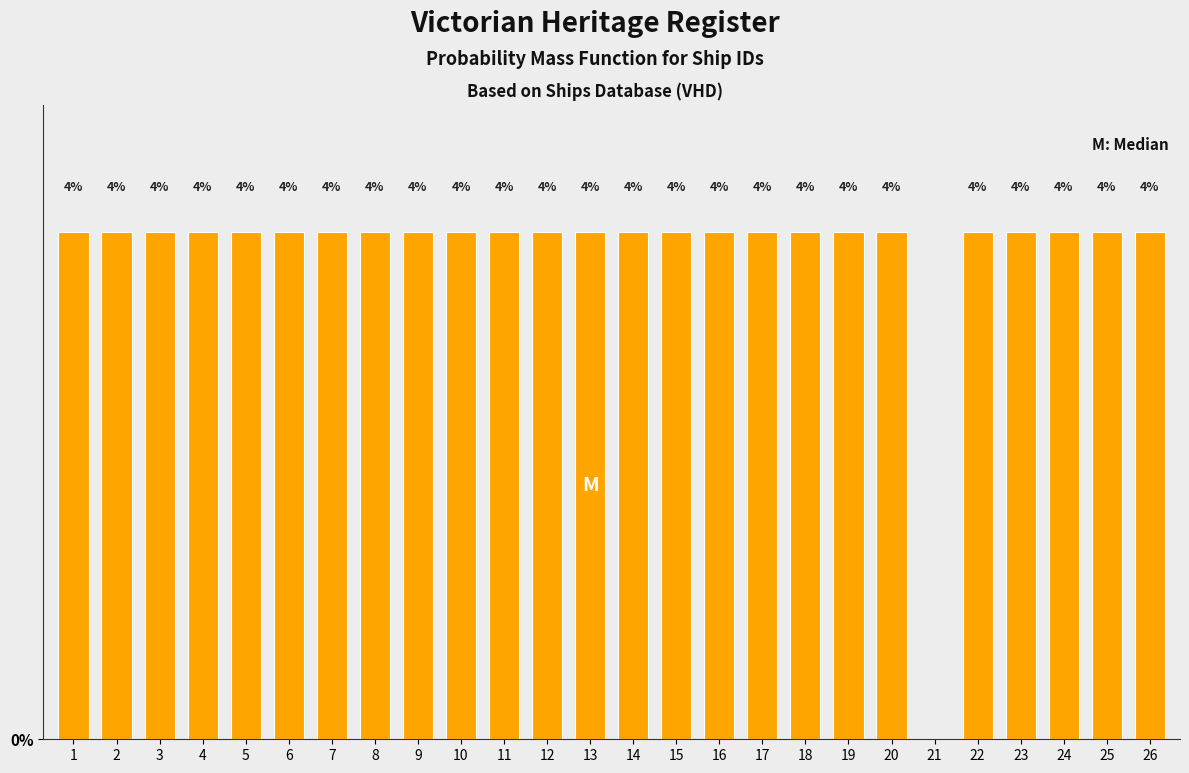

Are the bars horizontal?

No